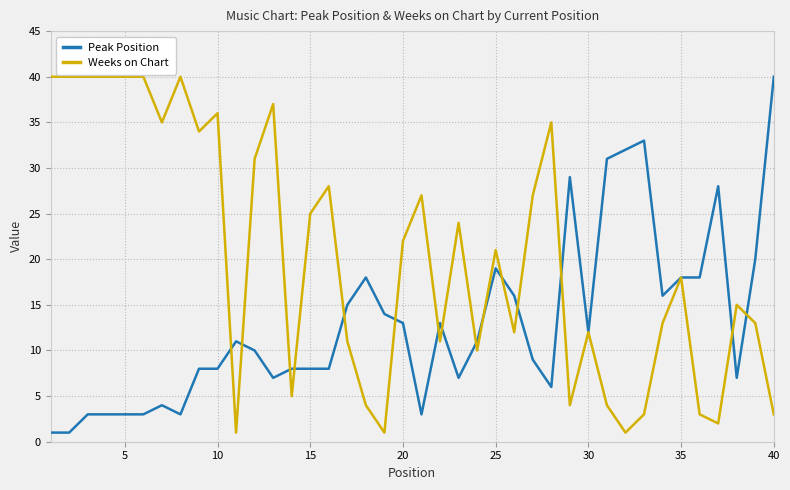

What is the maximum value for Weeks on Chart?

40